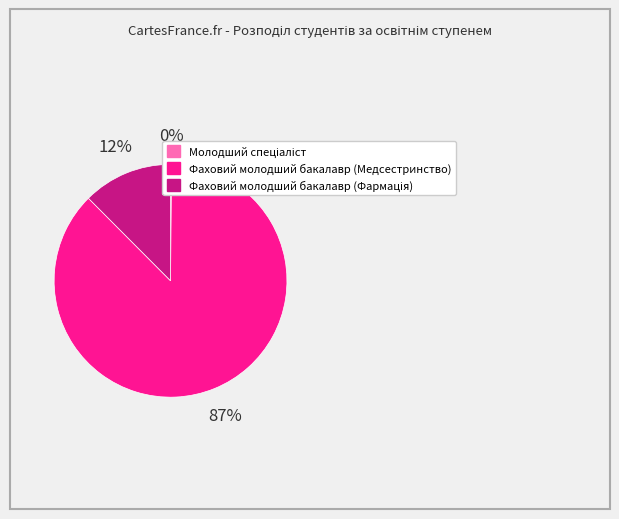

Which slice is the largest?

Фаховий молодший бакалавр (Медсестринство)